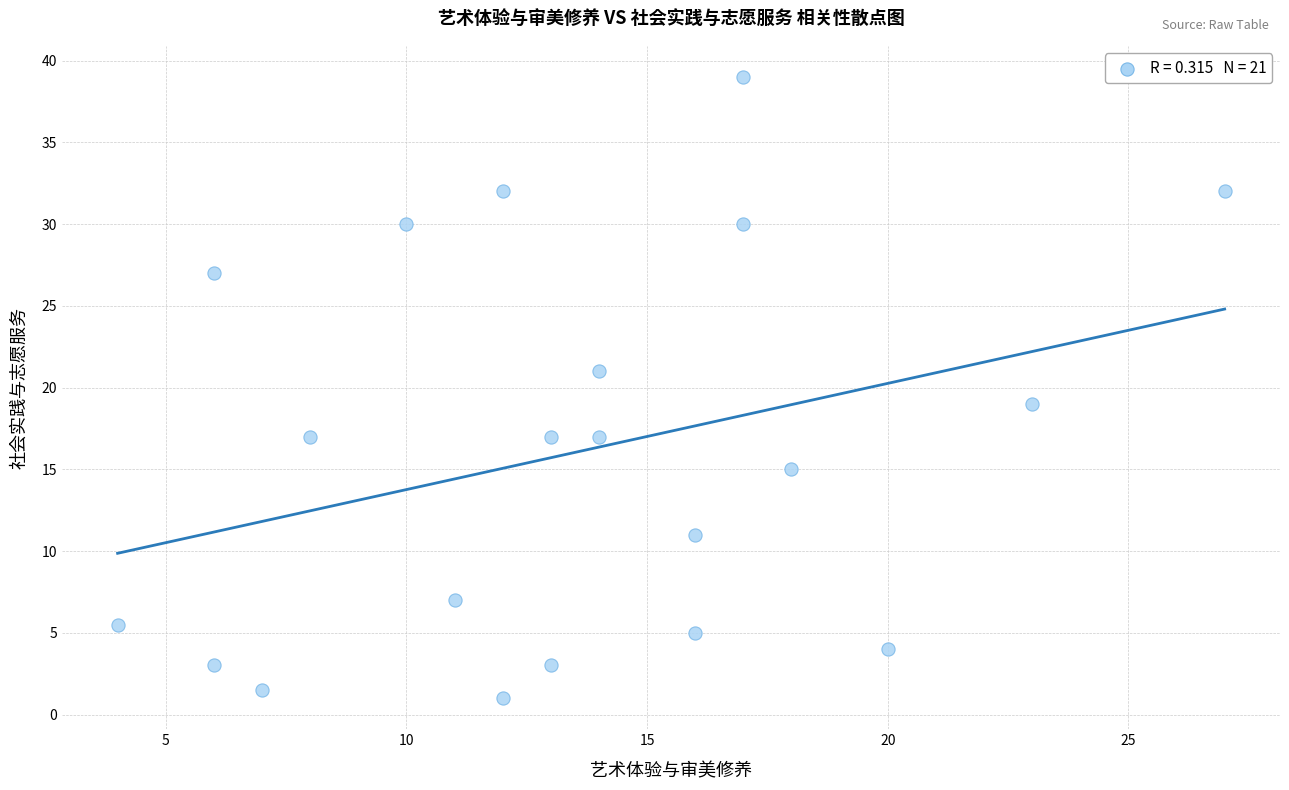

What is the range of X values (max minus min)?

23.0